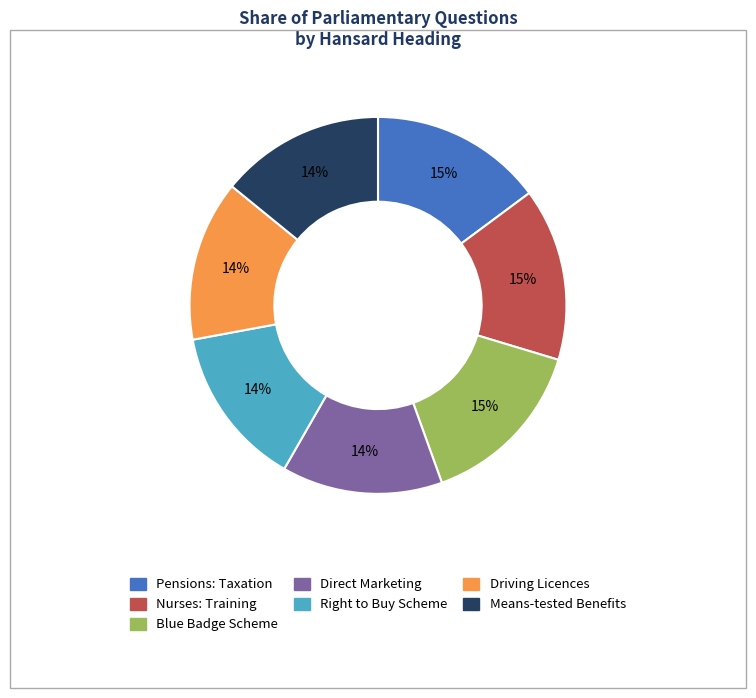

Is it true that Nurses: Training is 15% of the pie?

True